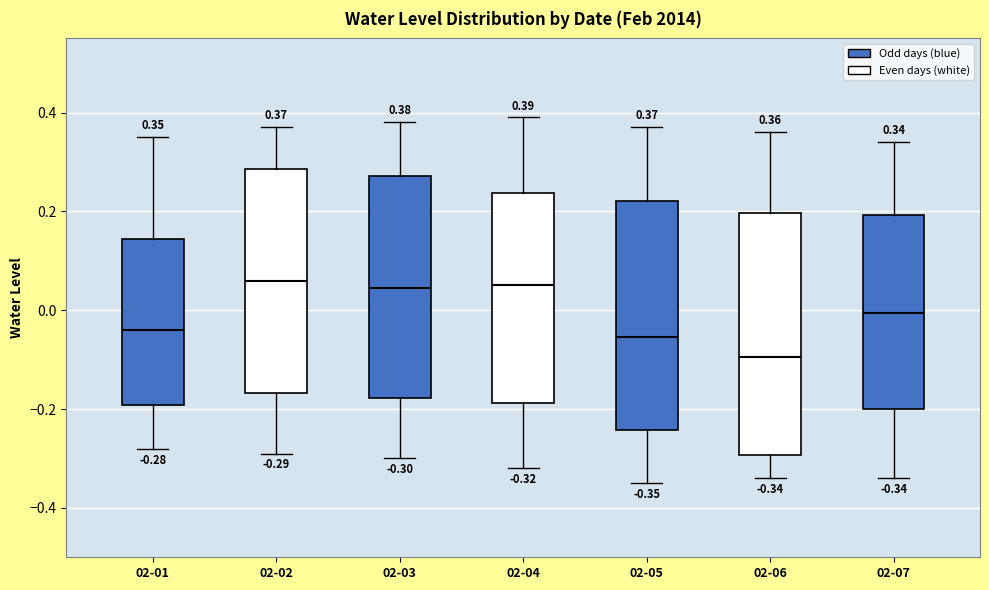

Which box is the tallest, from its lower edge to its upper edge?

02-06